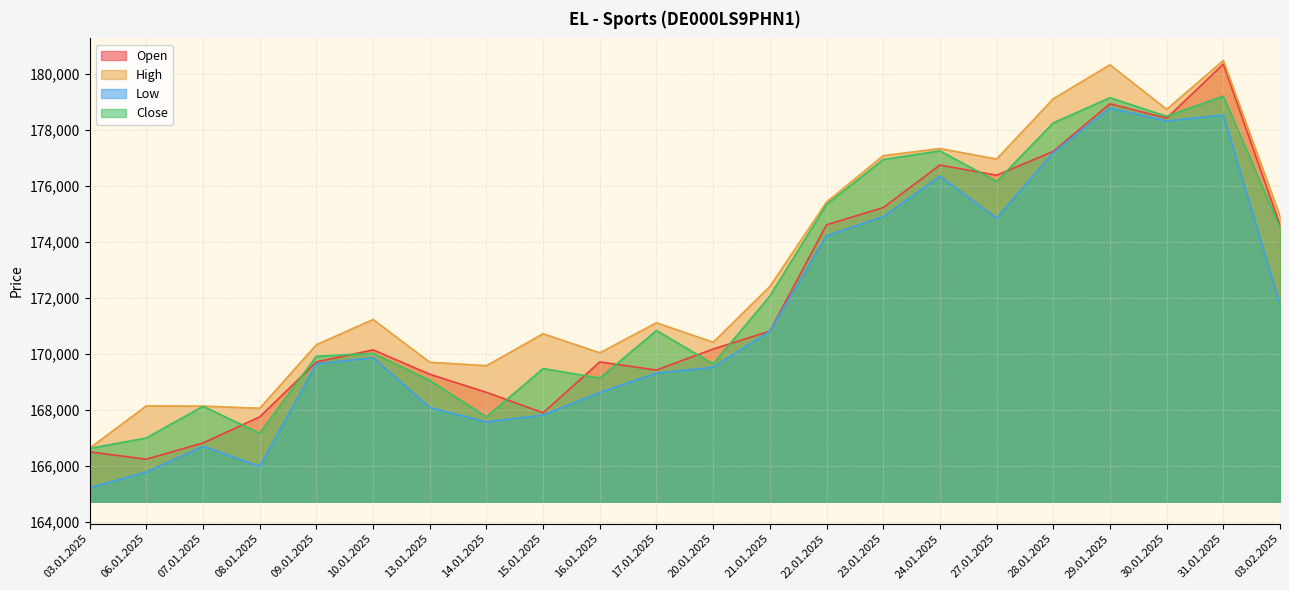

What is the difference between the highest and lowest values at 23.01.2025?

2178